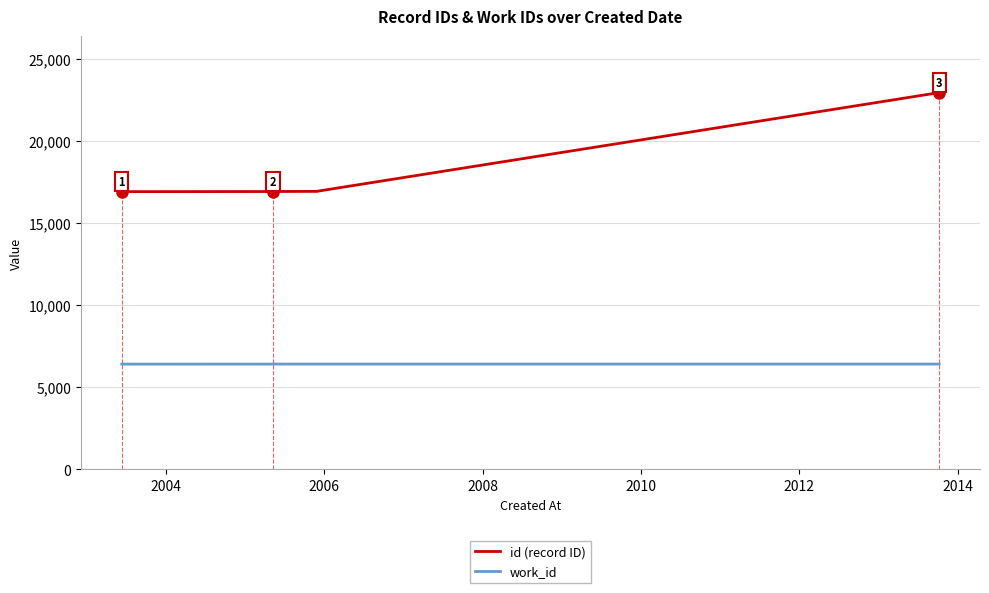

What is the maximum value for work_id?

6414